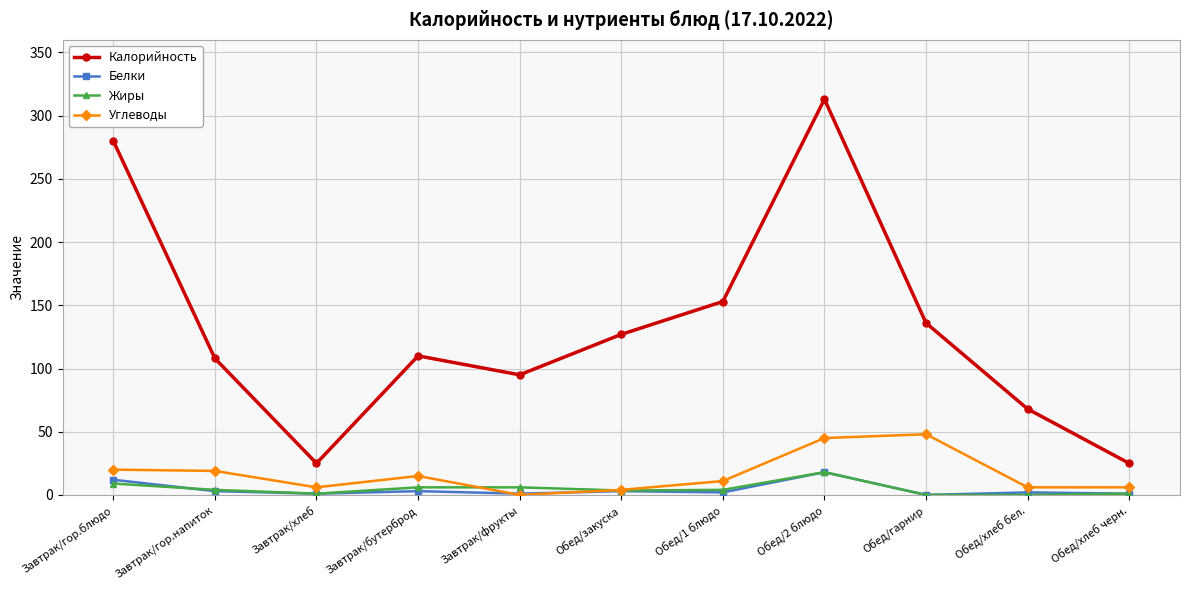

Which series has the largest total across all categories?

Калорийность